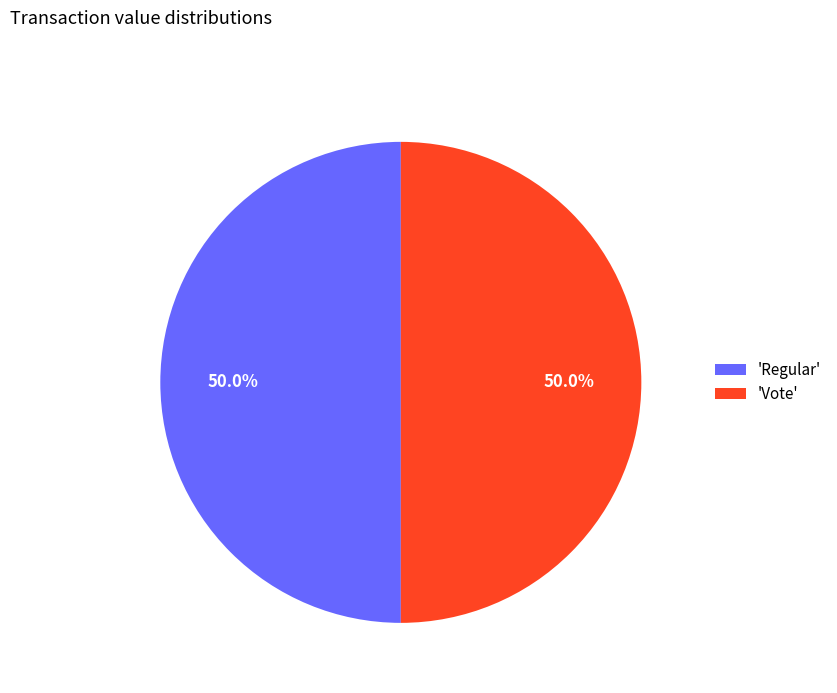

Approximately how many times larger is the value at 'Regular' compared to 'Vote'?

1.0